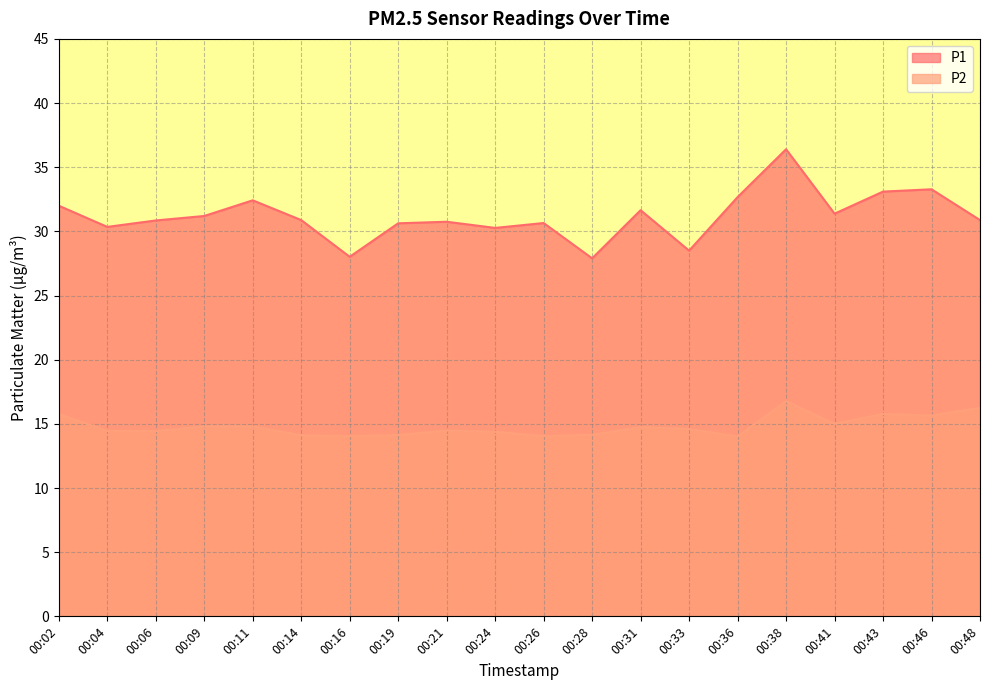

Reading left to right, extract all data points from this chart.

P1: 32.0	30.4	30.9	31.2	32.4	30.9	28.0	30.6	30.8	30.3	30.6	27.9	31.6	28.5	32.7	36.4	31.4	33.1	33.3	30.9
P2: 15.8	14.4	14.4	14.8	14.8	14.1	14.1	14.1	14.5	14.4	14.1	14.2	14.8	14.6	14.0	16.8	15.0	15.8	15.7	16.2